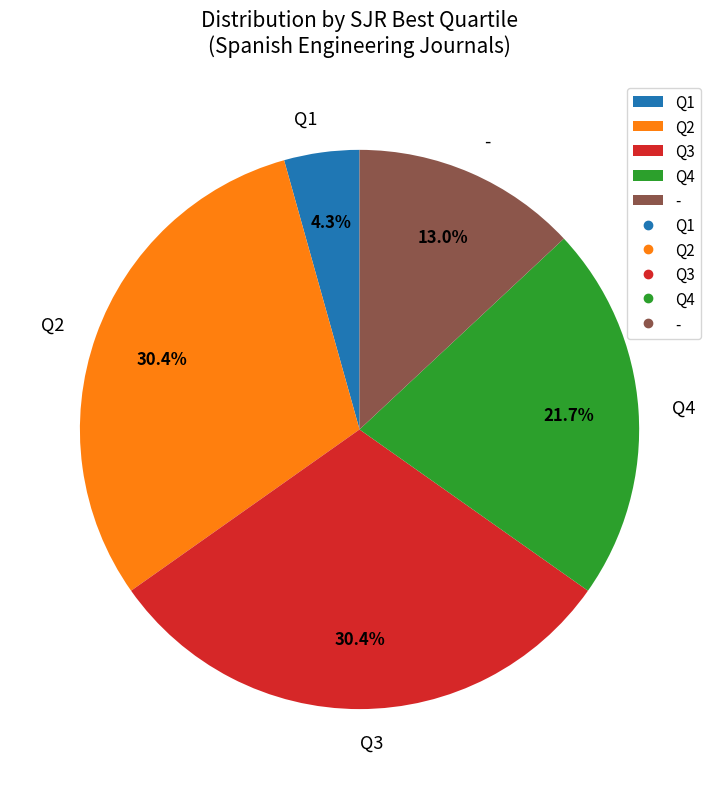

What is the ratio of the value at Q1 to the value at -?

0.3